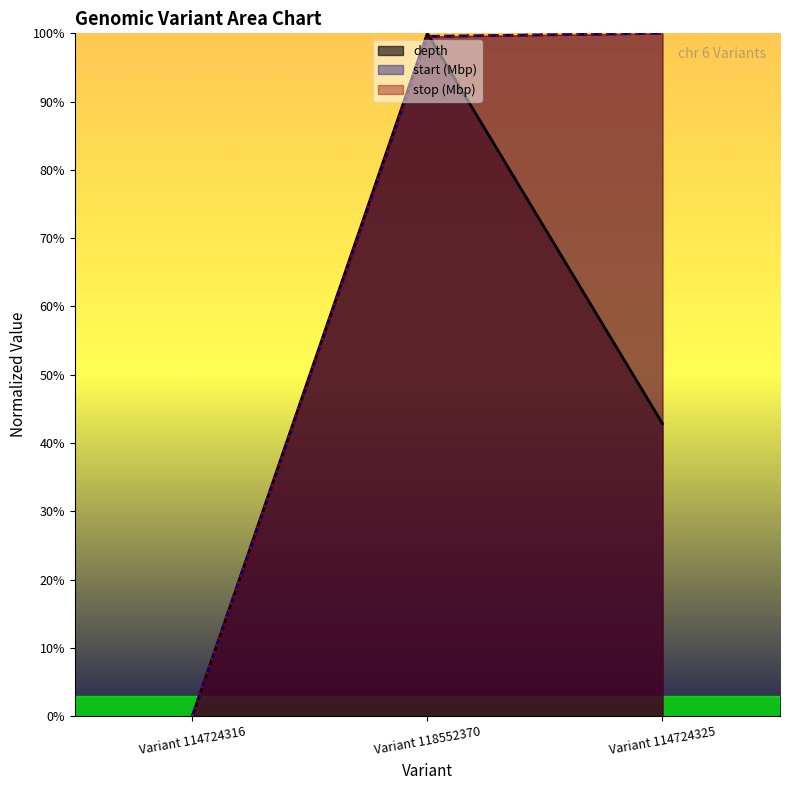

Reading left to right, transcribe all the data shown in this chart.

depth: Variant 114724316=0.0	Variant 118552370=1.0	Variant 114724325=0.4
start: Variant 114724316=0.0	Variant 118552370=1.0	Variant 114724325=1.0
stop: Variant 114724316=0.0	Variant 118552370=1.0	Variant 114724325=1.0